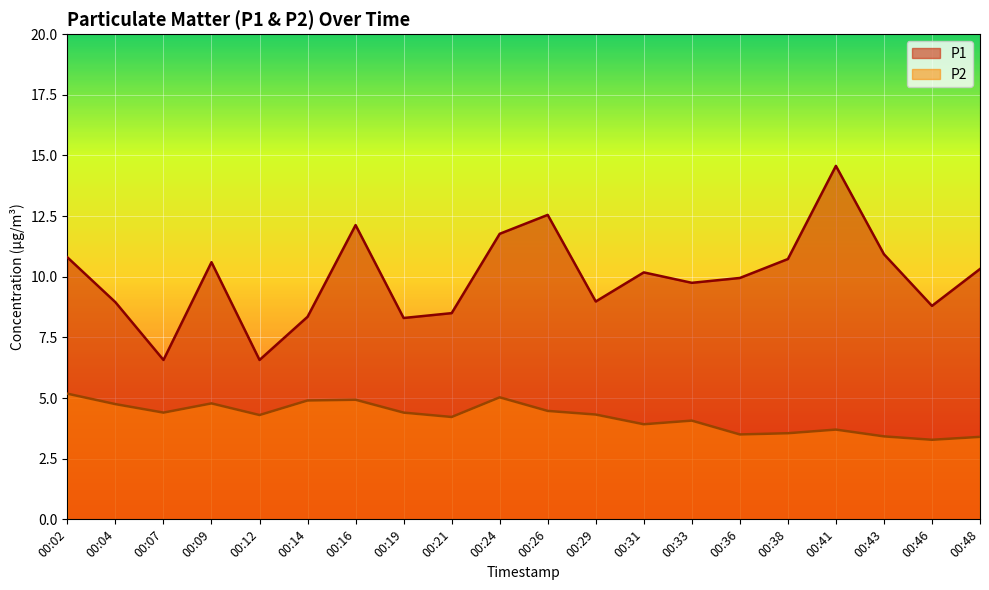

Is the value of P2 at 00:12 greater than the value of P1 at 00:14?

No